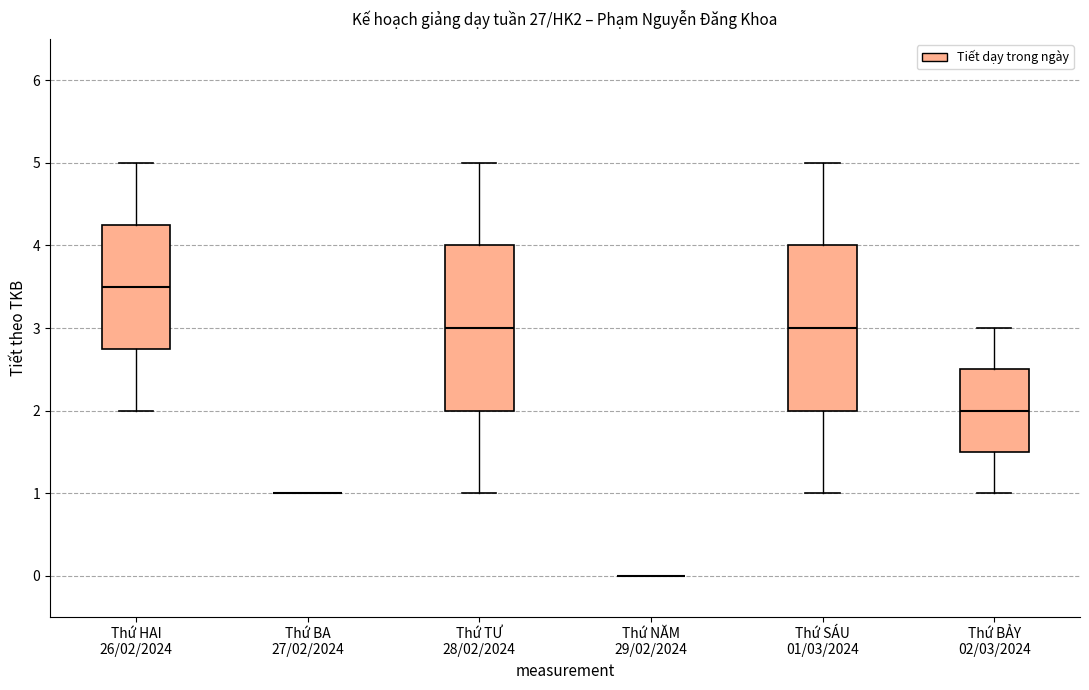

Where does the upper whisker of the box for Thứ TƯ 28/02/2024 end on the y-axis? The values are not printed on the chart, so give them approximately, as read against the axis.

5.0